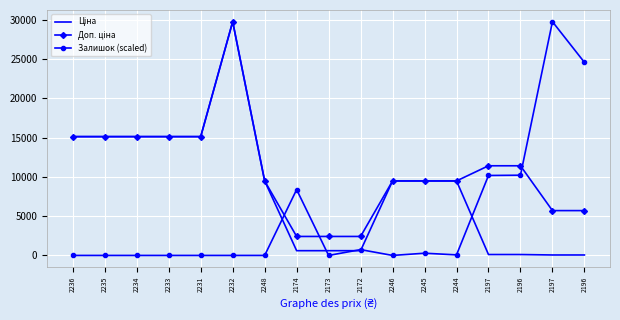

Which series ends up on top after the final intersection of Ціна and Залишок (scaled)?

Залишок (scaled)